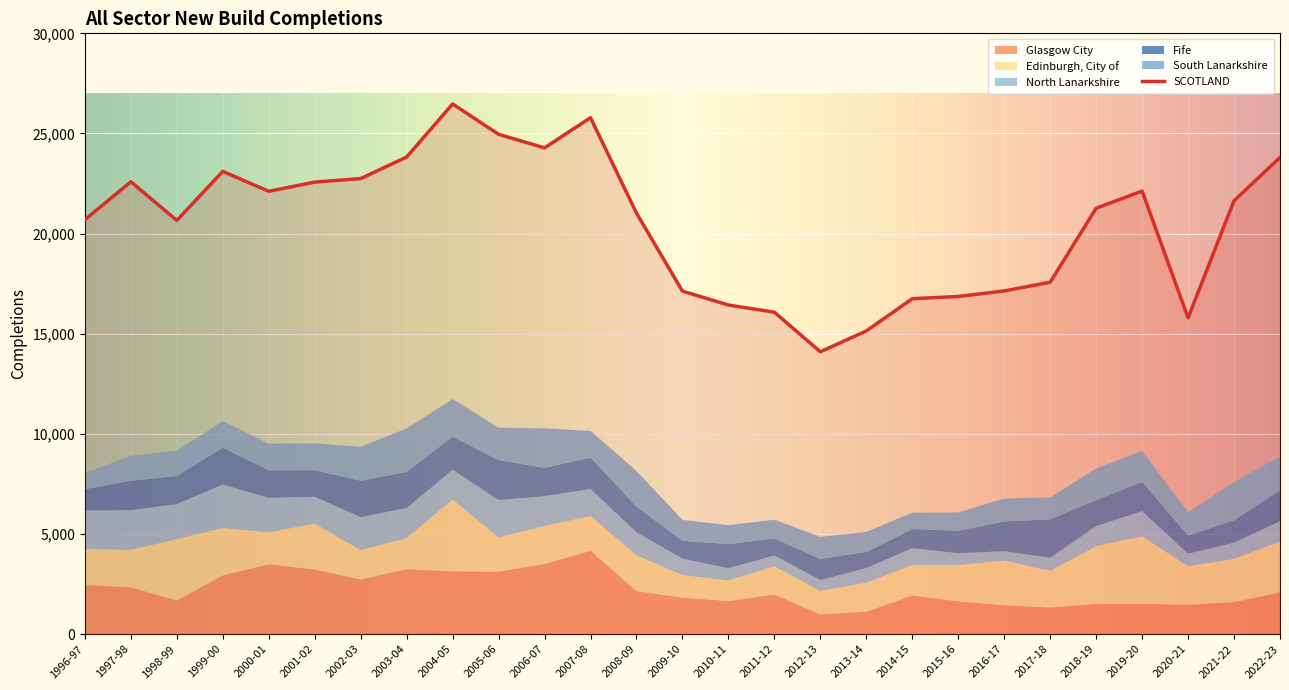

What are all the series names shown in the legend?

SCOTLAND, Glasgow City, Edinburgh, City of, North Lanarkshire, Fife, South Lanarkshire